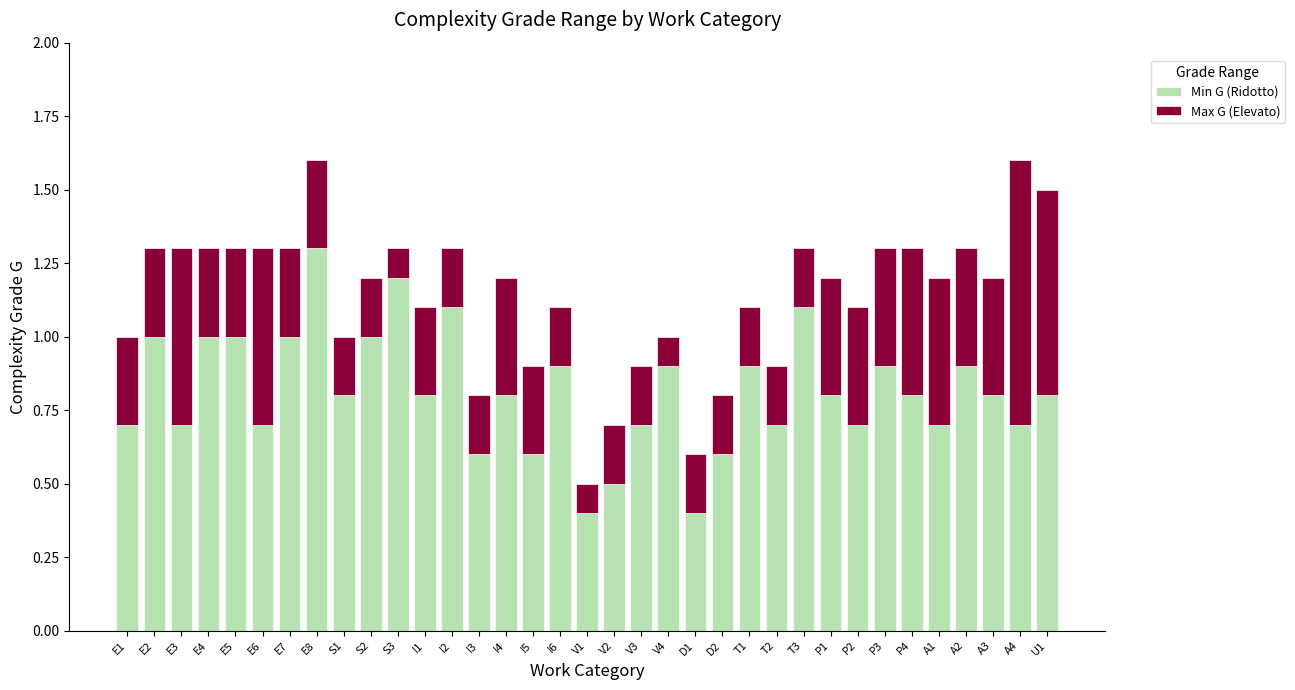

The Min G (Ridotto) series shows 0.8 at S1. True or false?

True